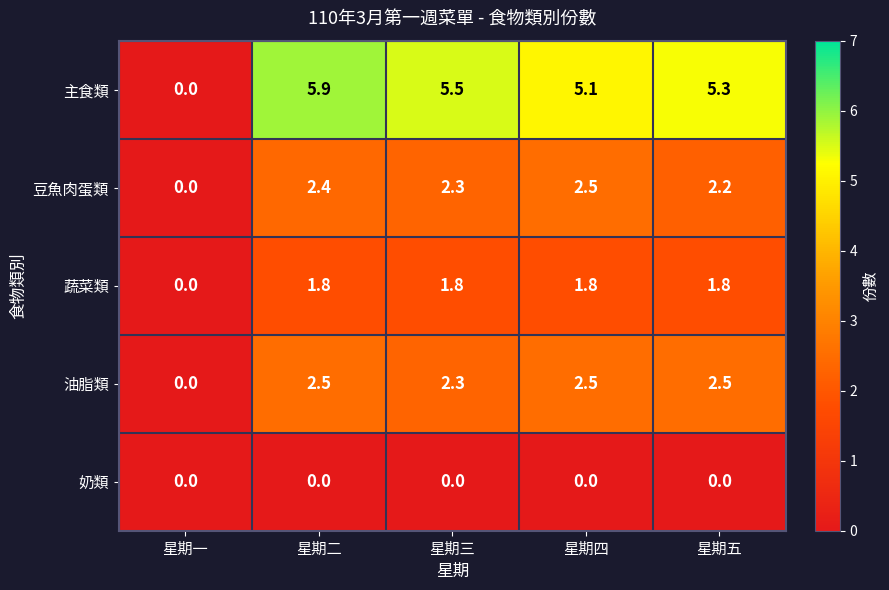

What is the difference between the 主食類 values at 星期四 and 星期三?

0.4